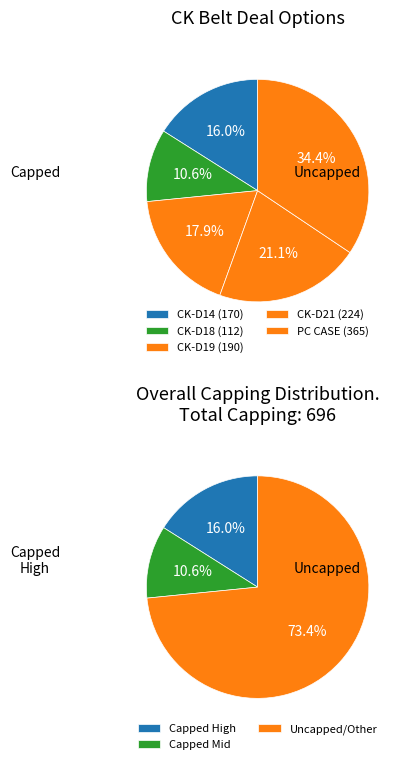

Is it true that CK-D14 is 27% of the pie?

False